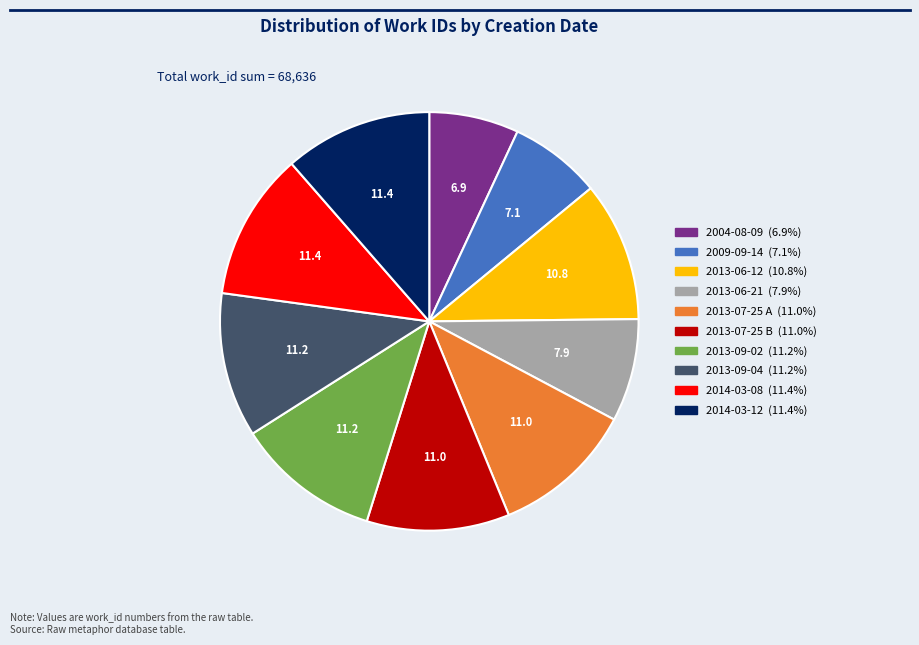

Combined, do 2013-06-12 and 2013-07-25 A account for over 50%?

No